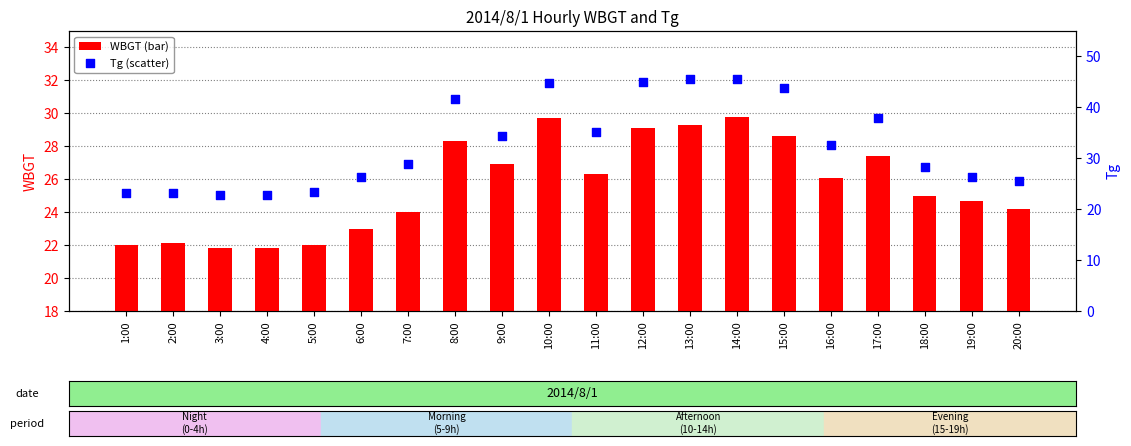

Which series has the largest Y range (max minus min)?

Tg